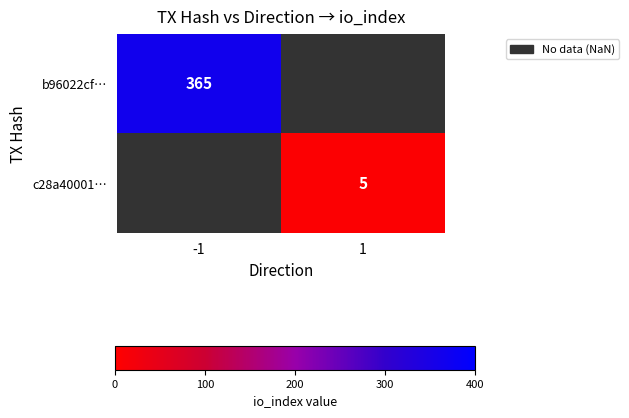

Is the value of c28a40001… at 1 greater than the value of b96022cf… at -1?

No